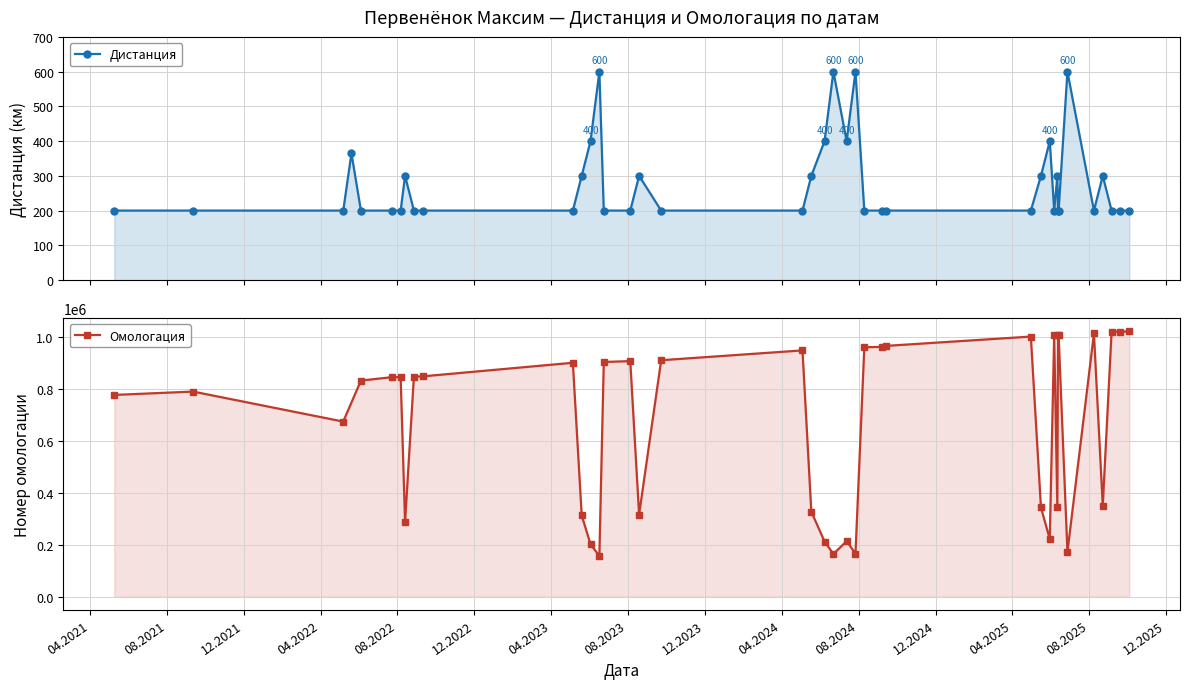

List the series in order of their peak value, lowest first.

Дистанция, Омологация_num